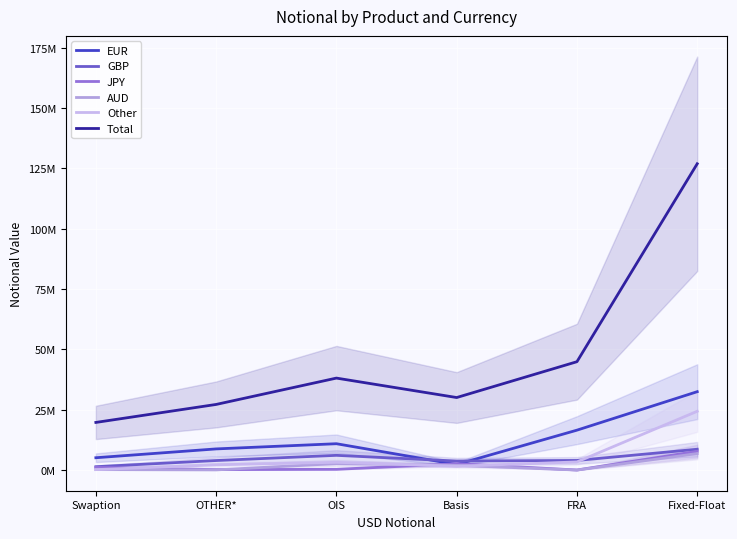

How many lines are shown in the chart?

6